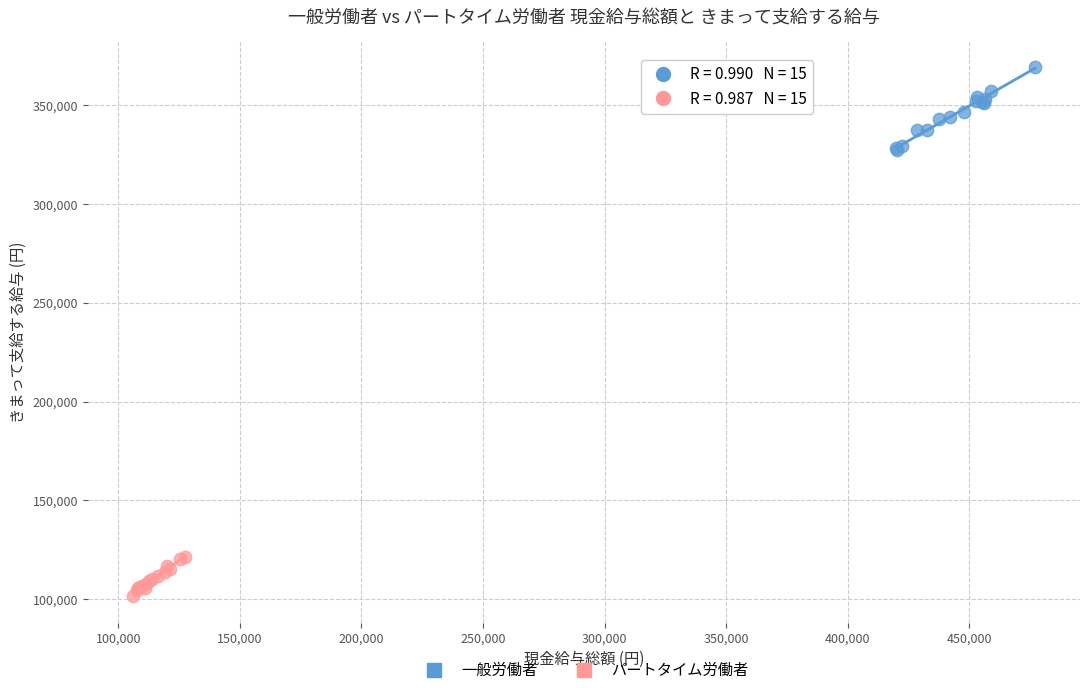

Which series reaches the maximum Y coordinate?

一般労働者